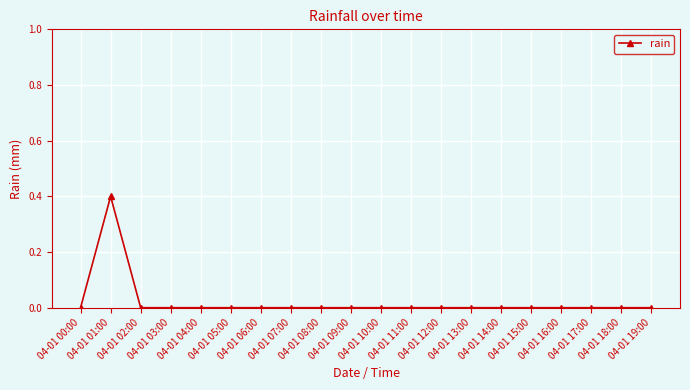

What is the difference between the maximum and minimum values?

0.4